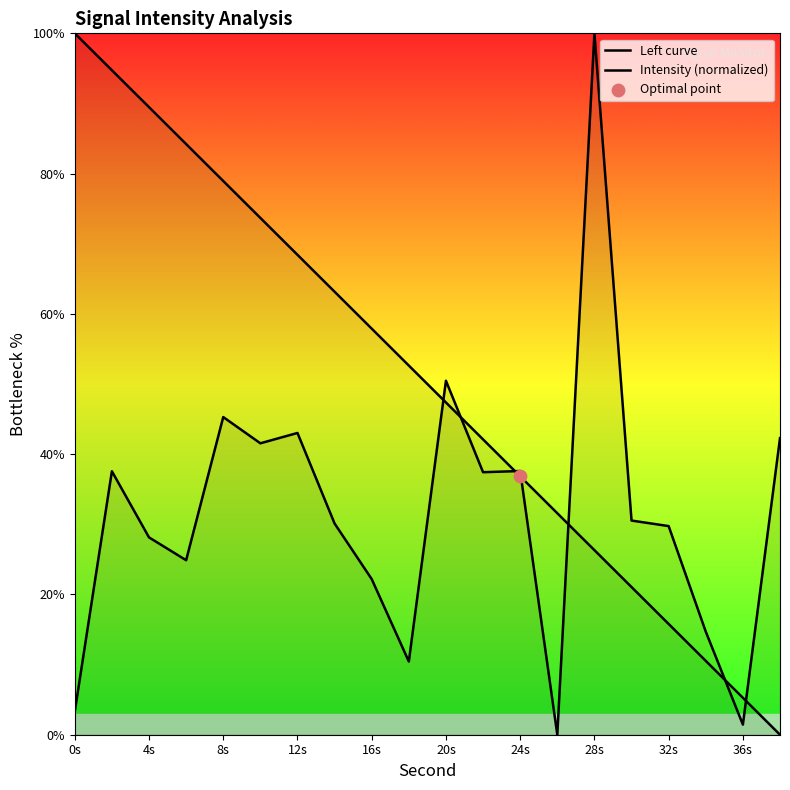

At how many categories does at least one series exceed 78?

6